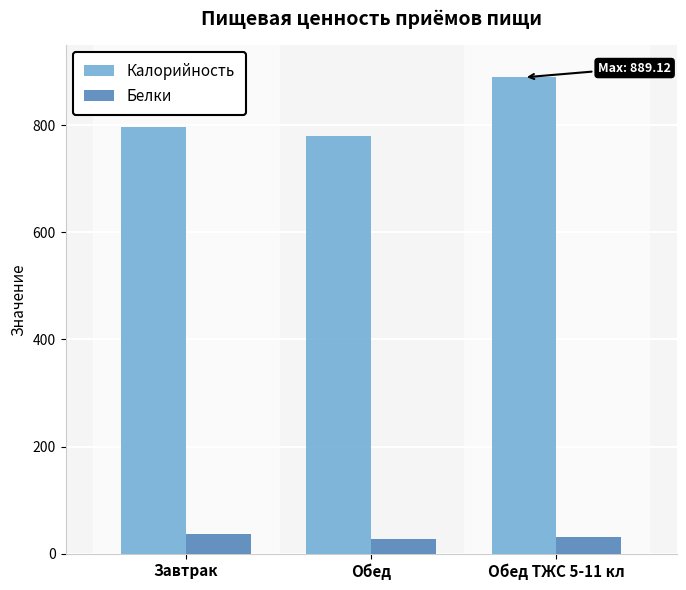

Is the value of Белки at Обед greater than the value of Калорийность at Обед ТЖС 5-11 кл?

No